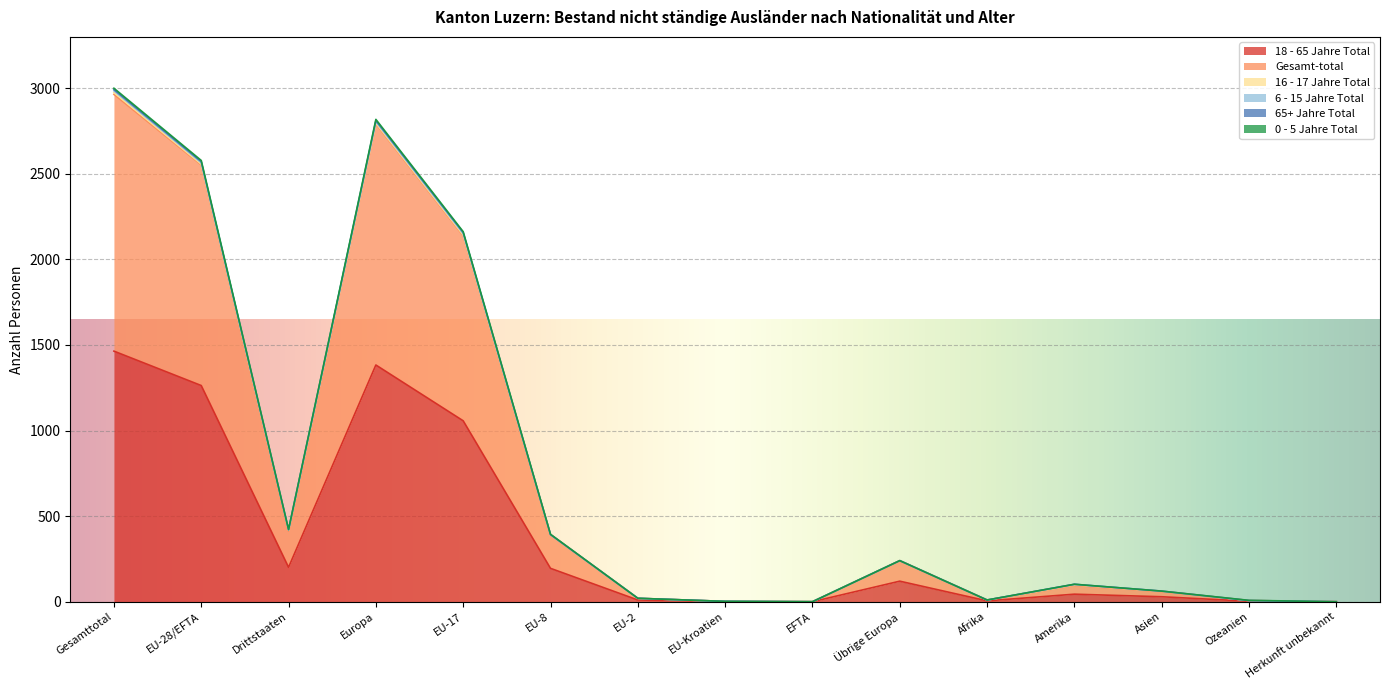

What is the difference between the highest and lowest values at Europa?

1435